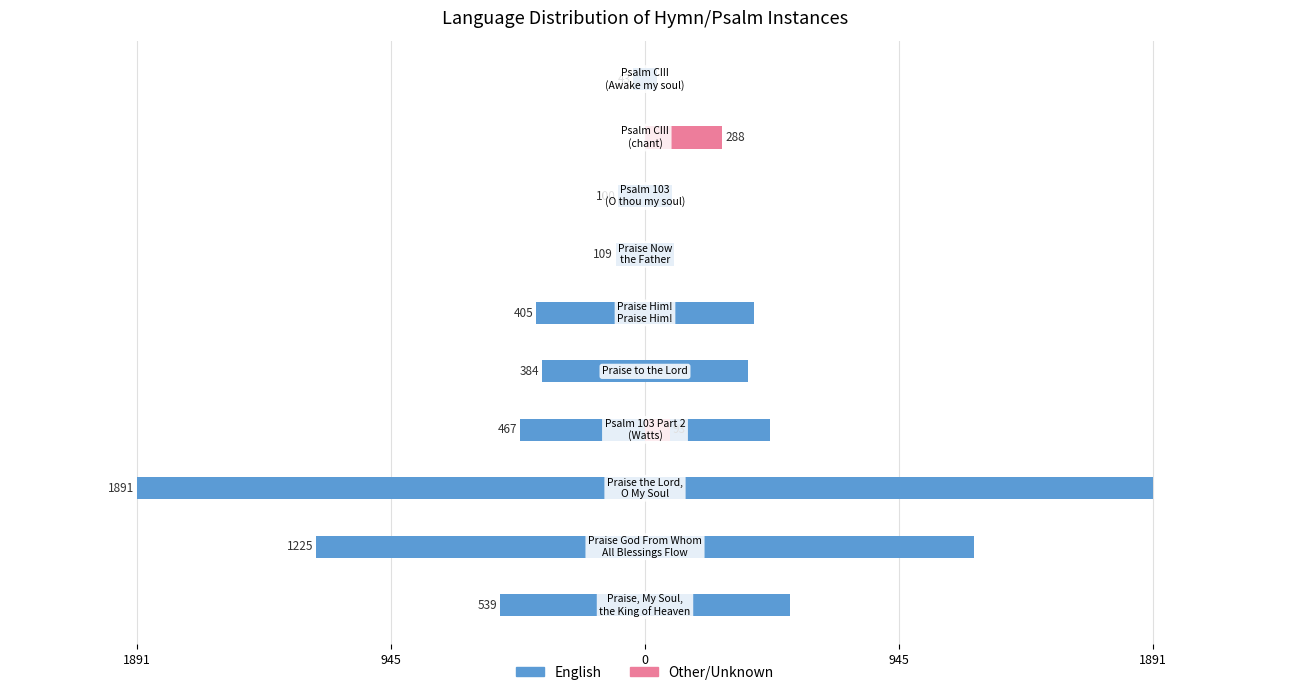

How many positive values does the English series have?

9